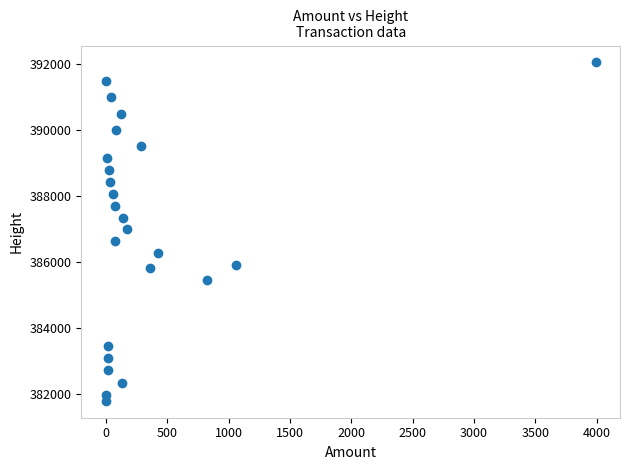

What is the range of Y values (max minus min)?

10246